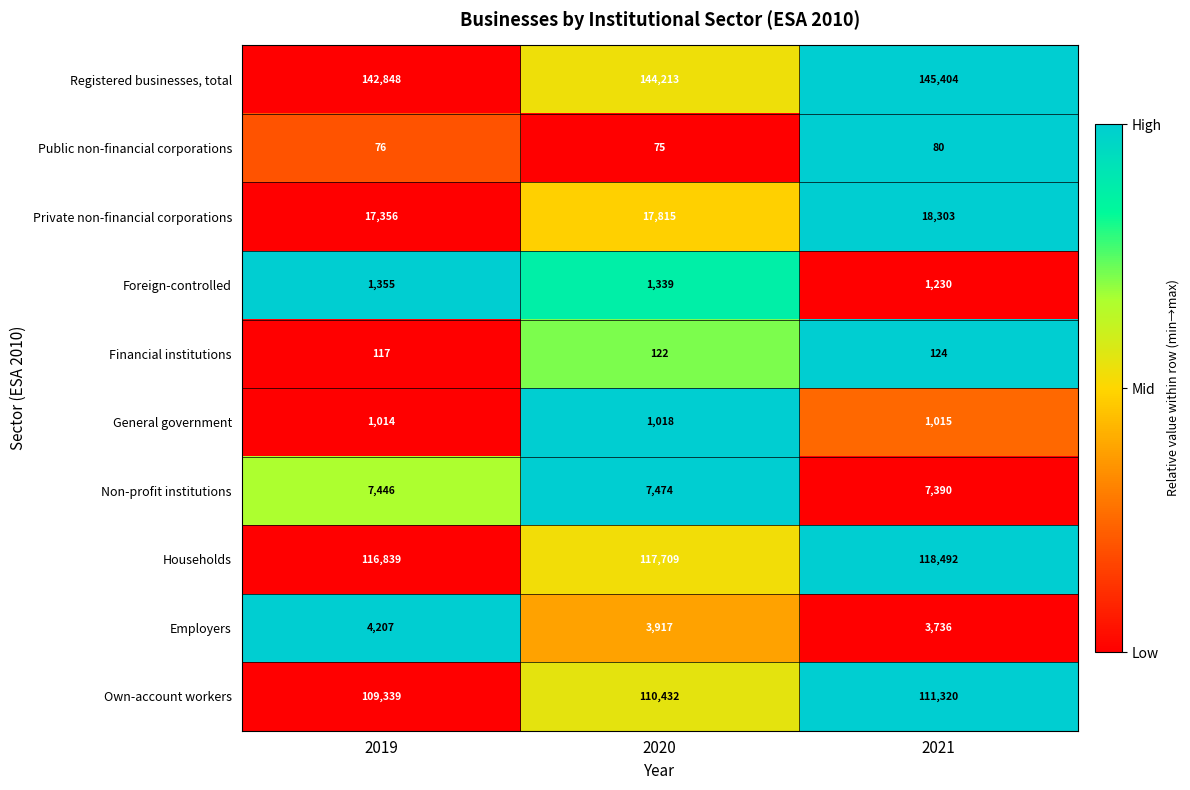

Which series has the largest total across all categories?

Registered businesses, total